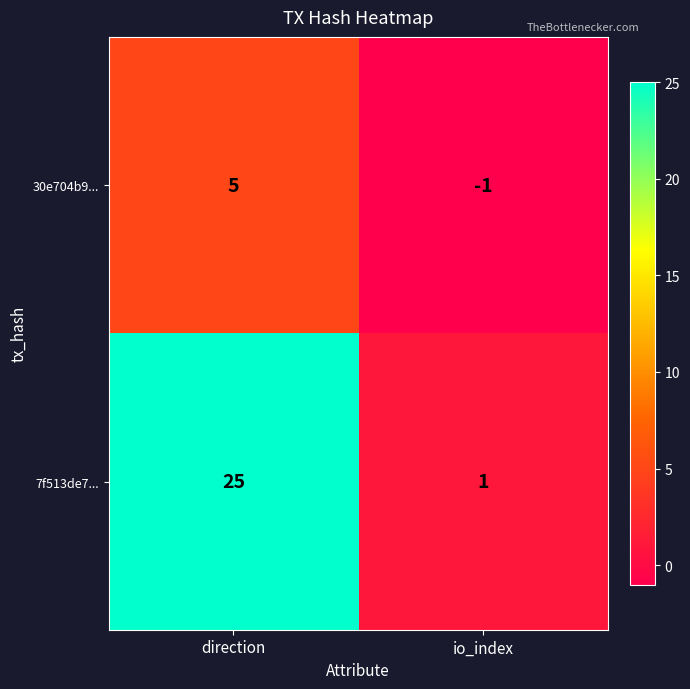

What value does the 7f513de7... series have at direction?

25